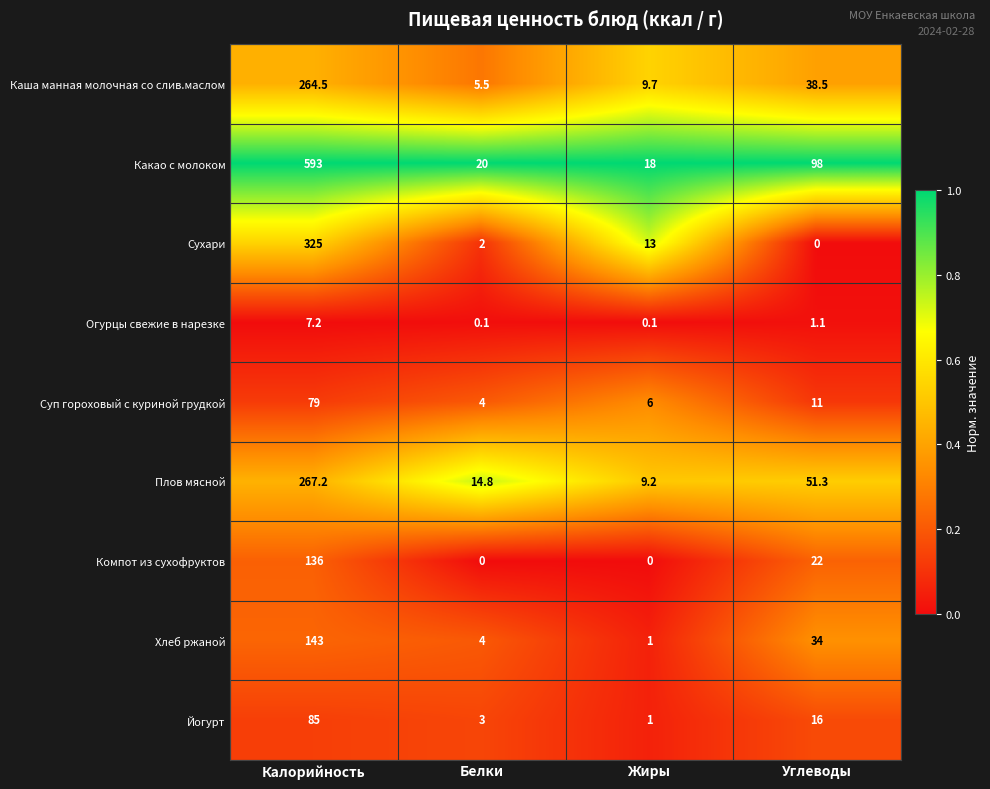

Which series has the largest total across all categories?

Какао с молоком